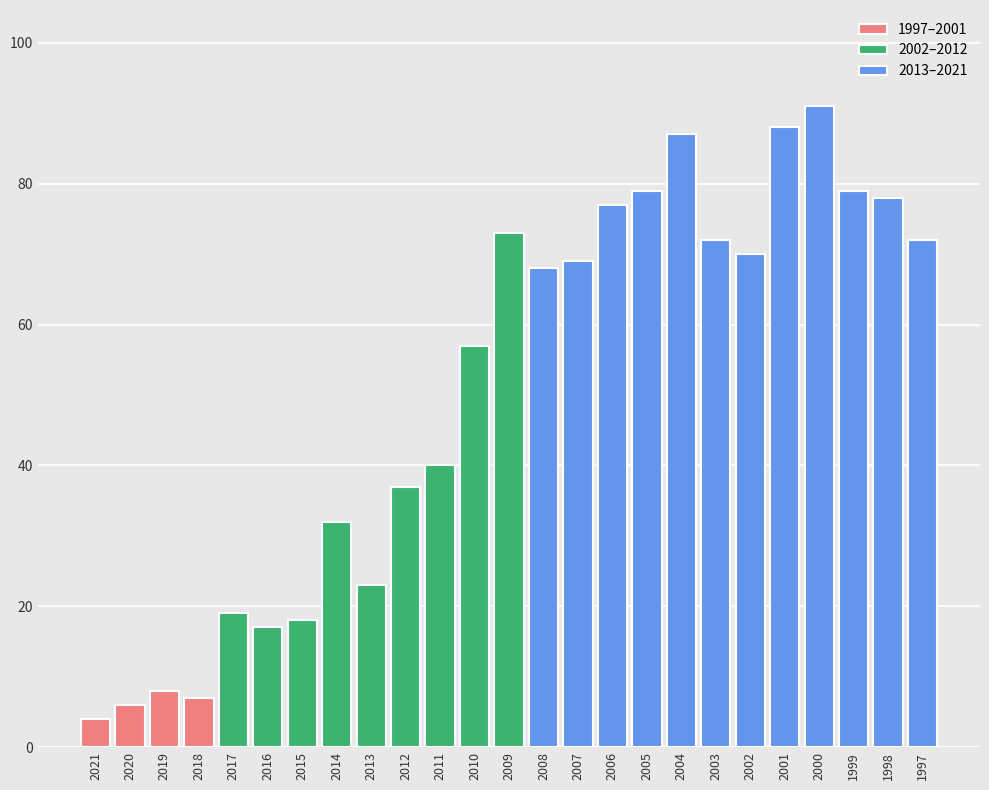

How many values exceed 68?

12